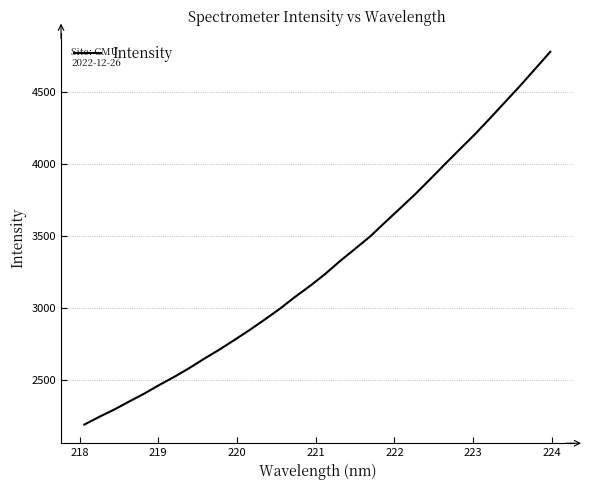

What is the greatest value displayed?

4779.1